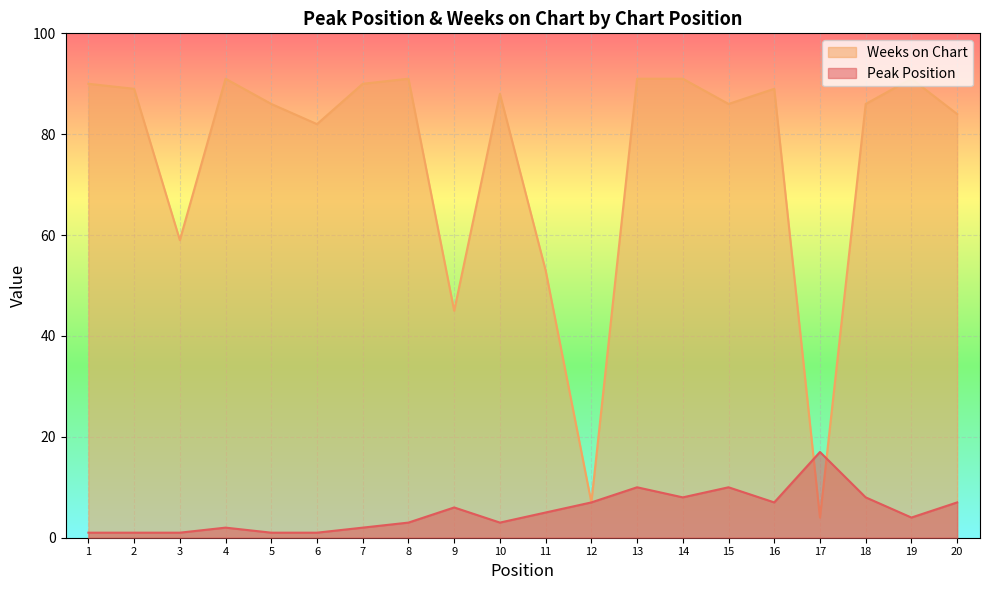

At which category does Peak Position reach its first local valley?

10